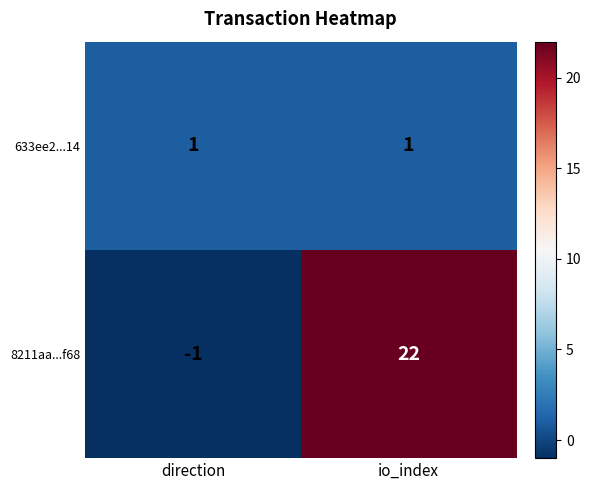

Reading left to right, transcribe all the data shown in this chart.

633ee2...14: direction=1	io_index=1
8211aa...f68: direction=-1	io_index=22